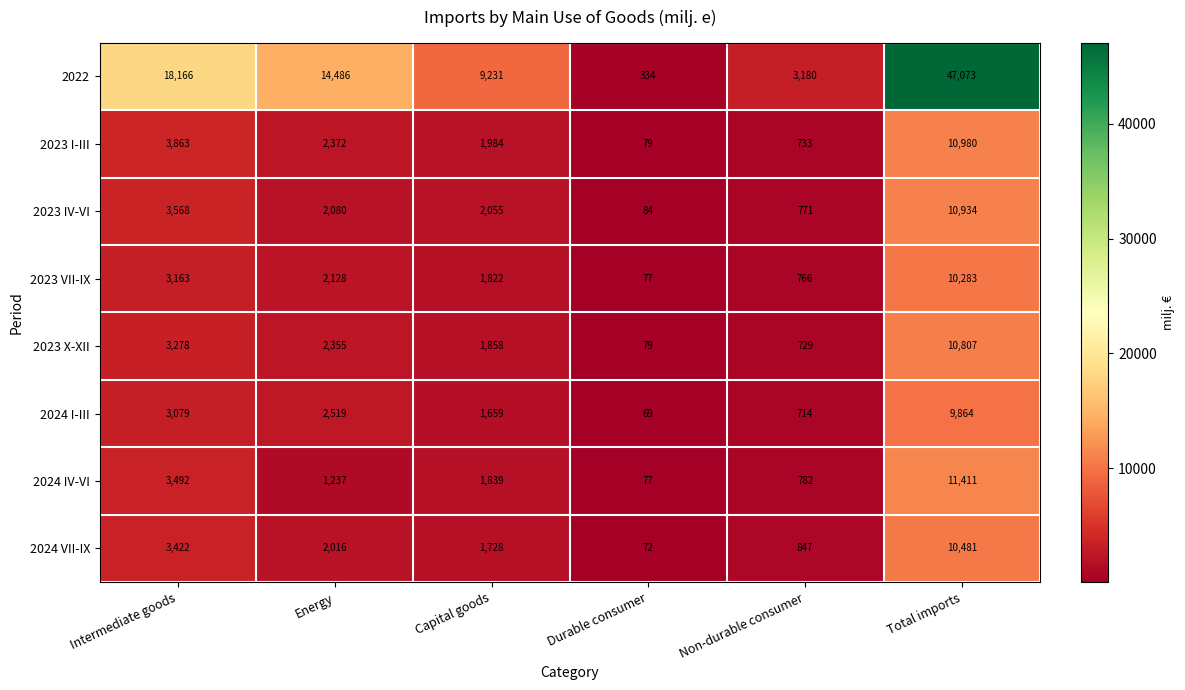

How many data points in 2022 are less than 14486?

3